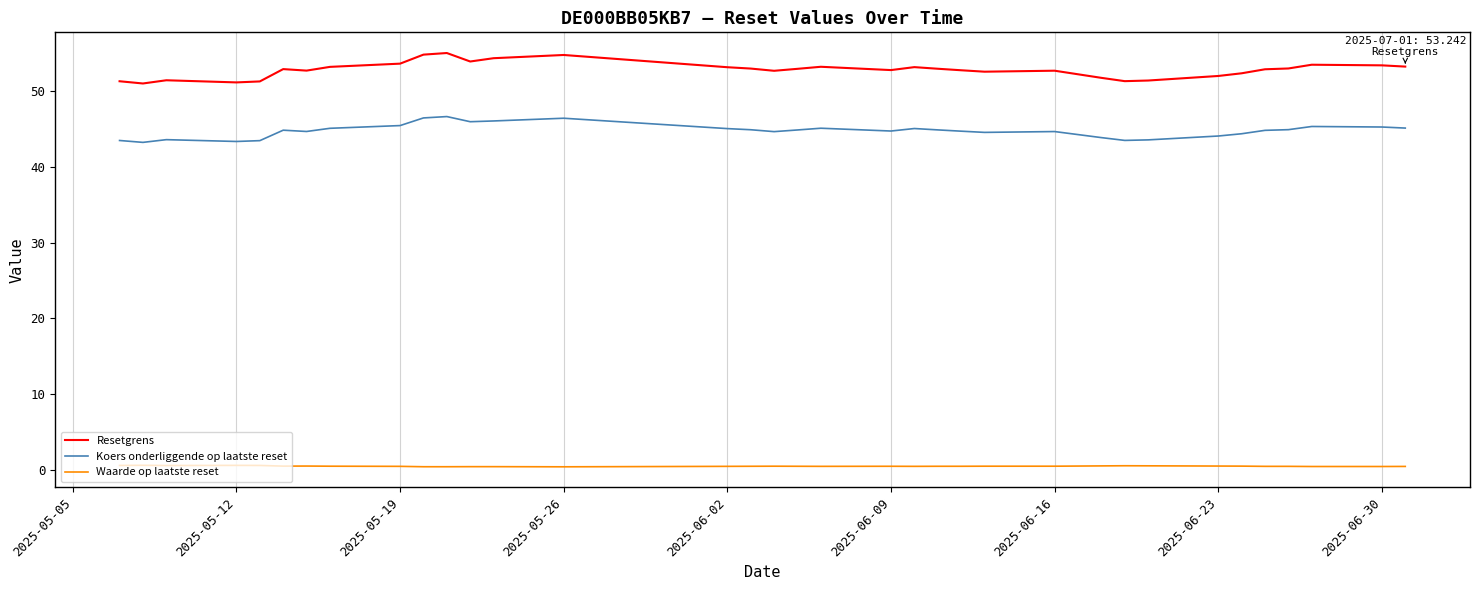

True or false: Resetgrens and Waarde op laatste reset cross at least once.

False